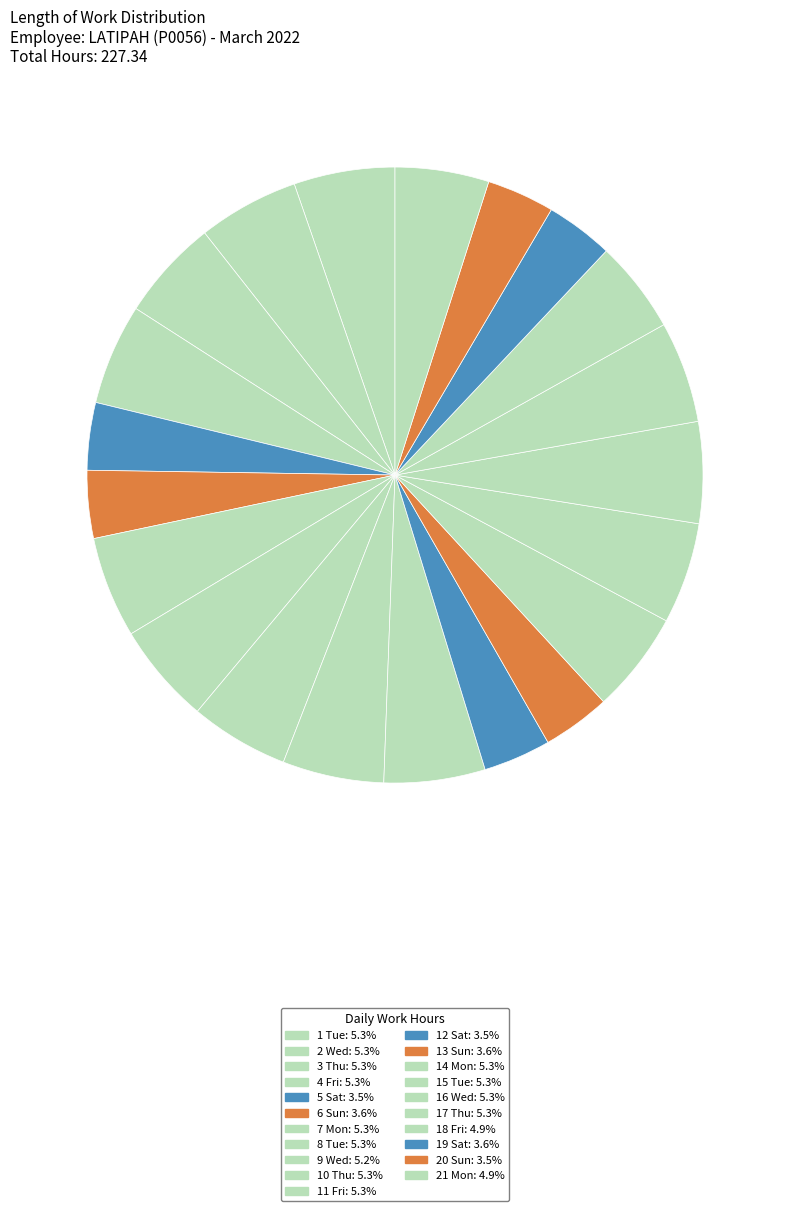

How many segments does this pie chart have?

21